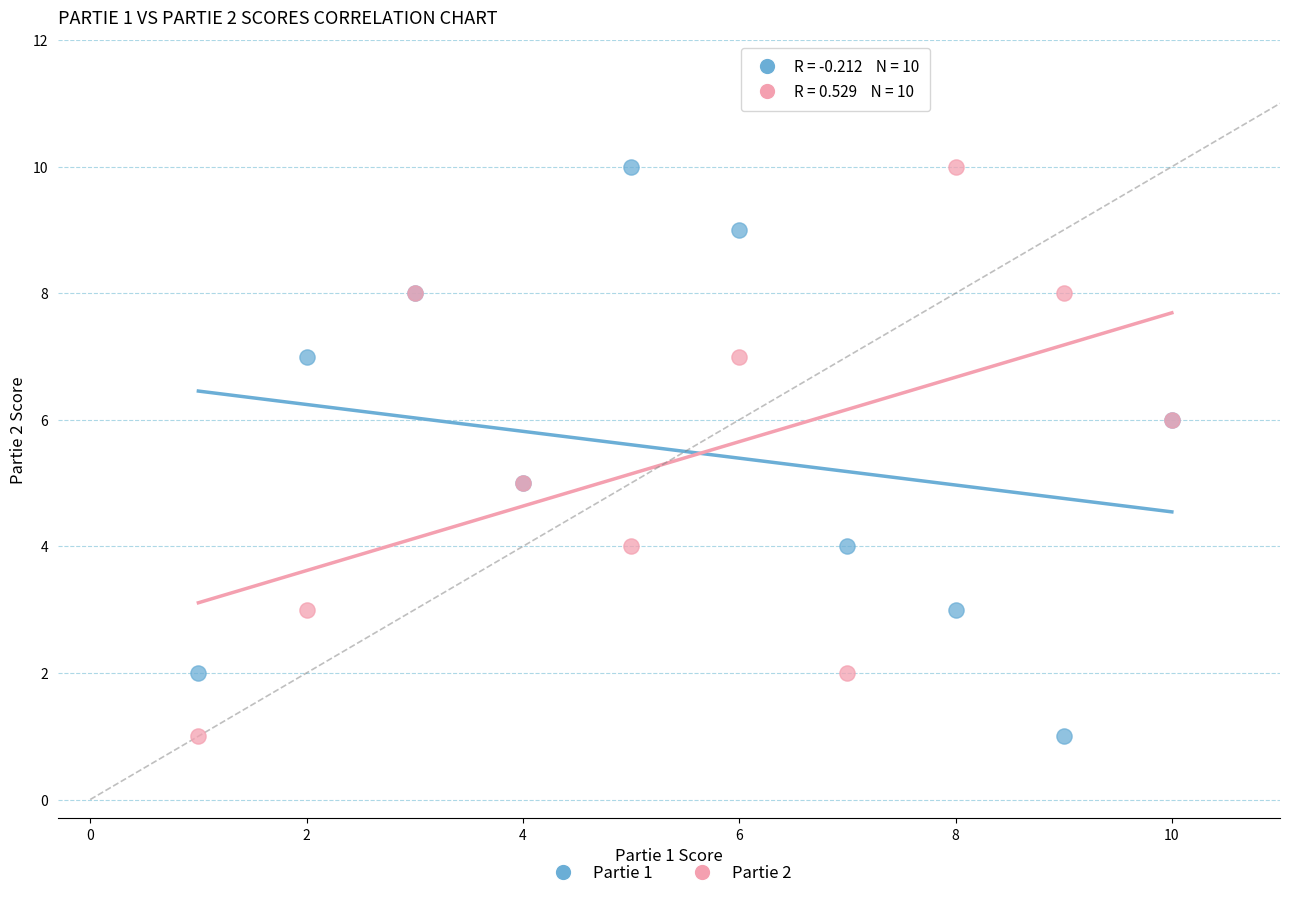

What is the X range (max minus min) for the scatter plot?

9